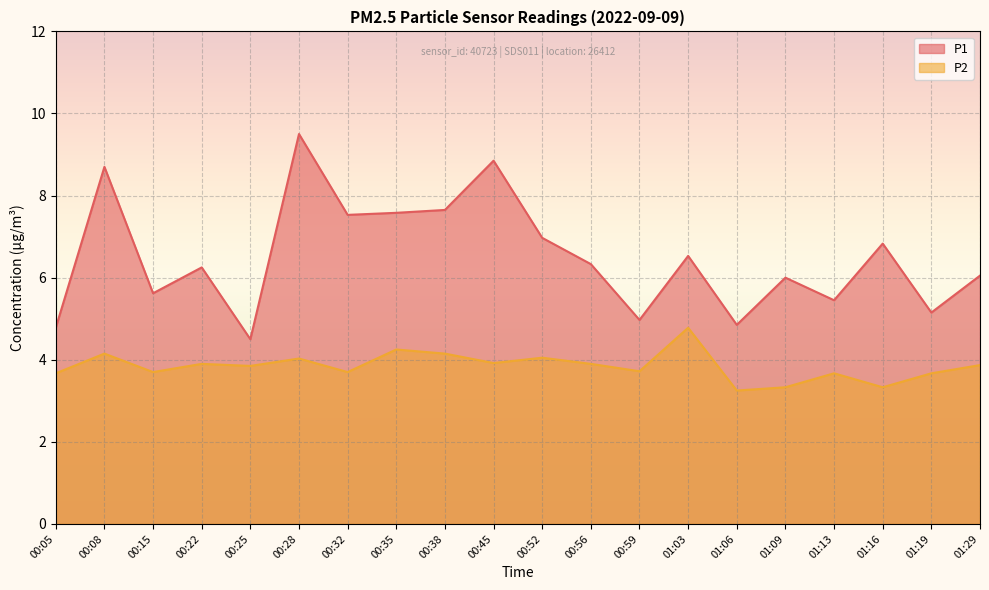

True or false: P2 and P1 cross at least once.

False